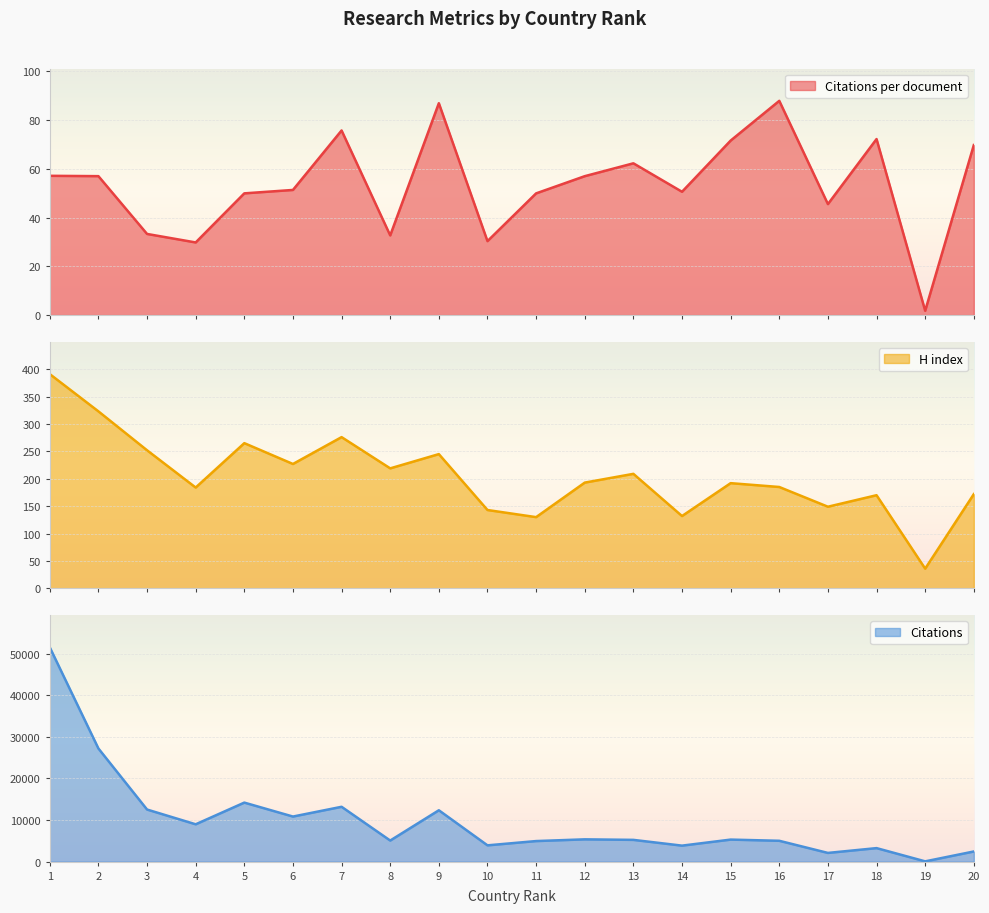

How many data points in Citations per document are above 57?

10